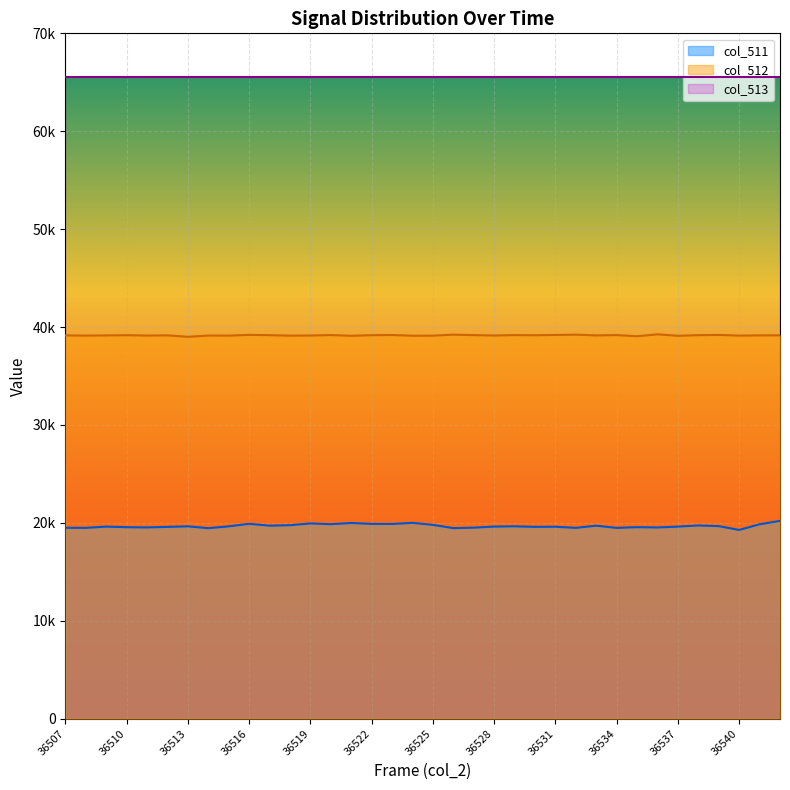

What are all the series names shown in the legend?

col_511, col_512, col_513